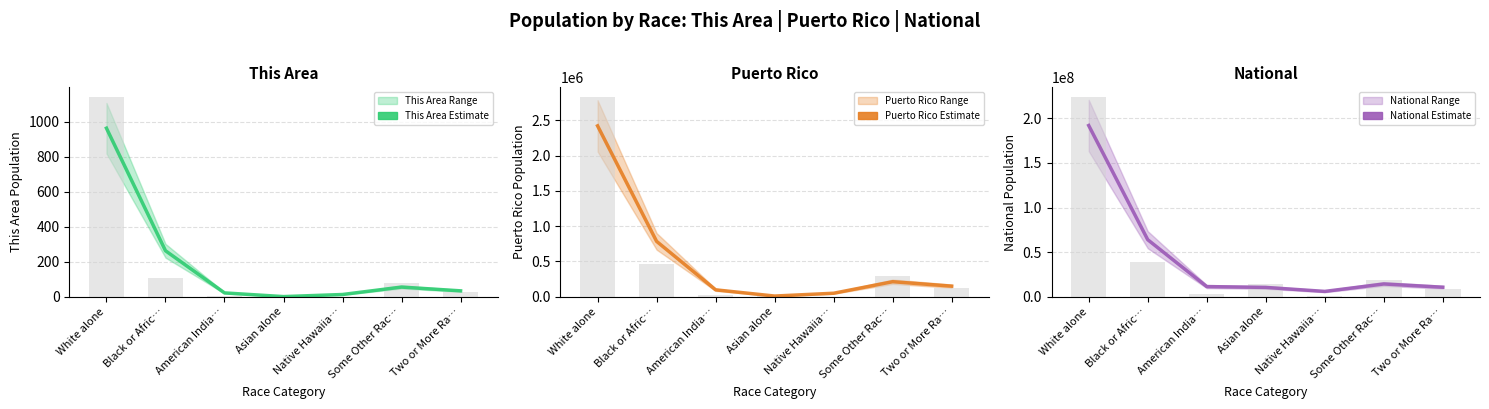

Reading left to right, list all the values displayed in this chart.

This Area: 963.4	263.0	22.0	0.8	12.8	55.3	33.7
Puerto Rico: 2420601.1	784525.6	97940.4	9807.9	49727.3	213071.5	150115.2
National: 191953498.9	63942267.7	11394271.4	10464719.7	5980803.2	14325207.2	10684770.0